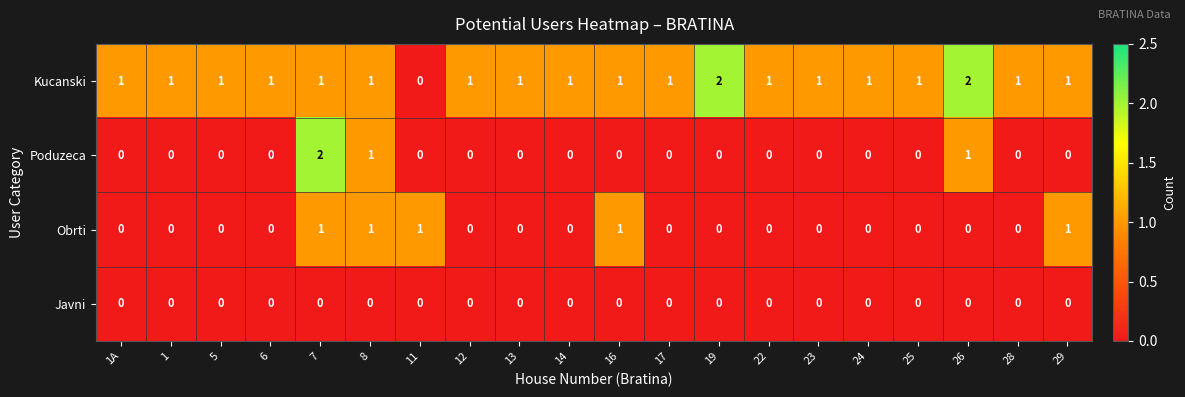

Is the value of Poduzeca at 7 greater than the value of Javni at 12?

Yes